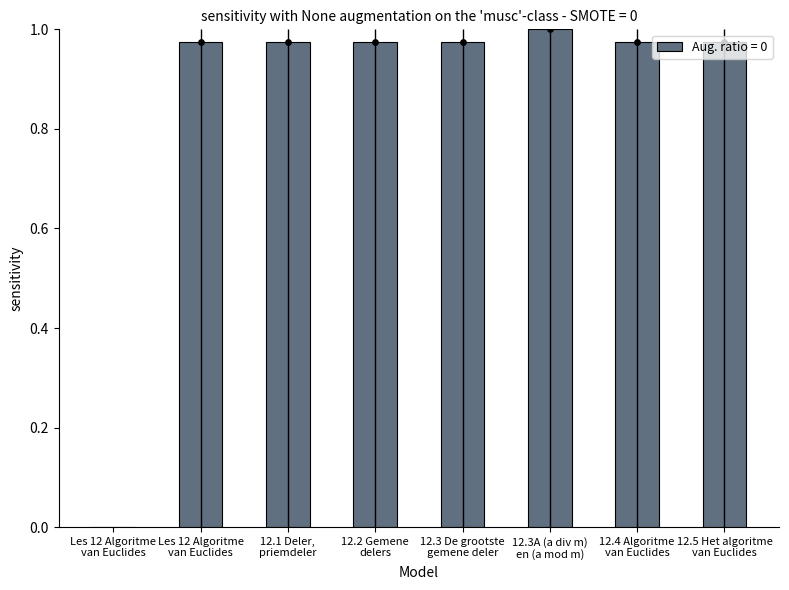

Which has a higher value, 12.2 Gemene
delers or 12.5 Het algoritme
van Euclides?

12.5 Het algoritme
van Euclides